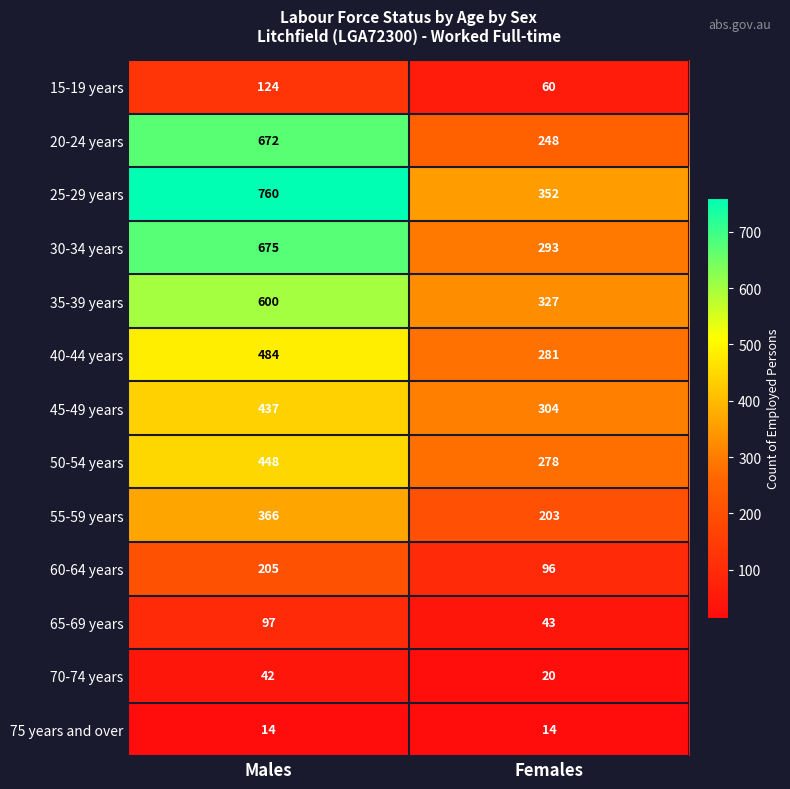

The value of 25-29 years at Females is 619. True or false?

False